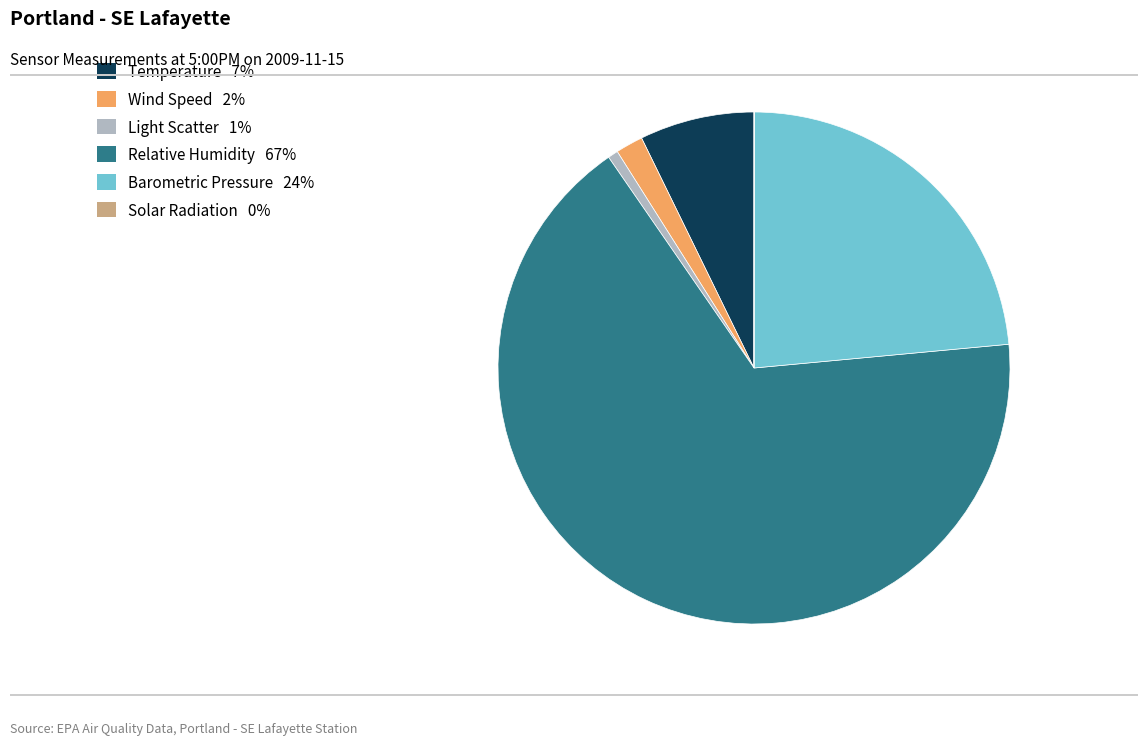

True or false: Light Scatter accounts for 1% of the total.

True